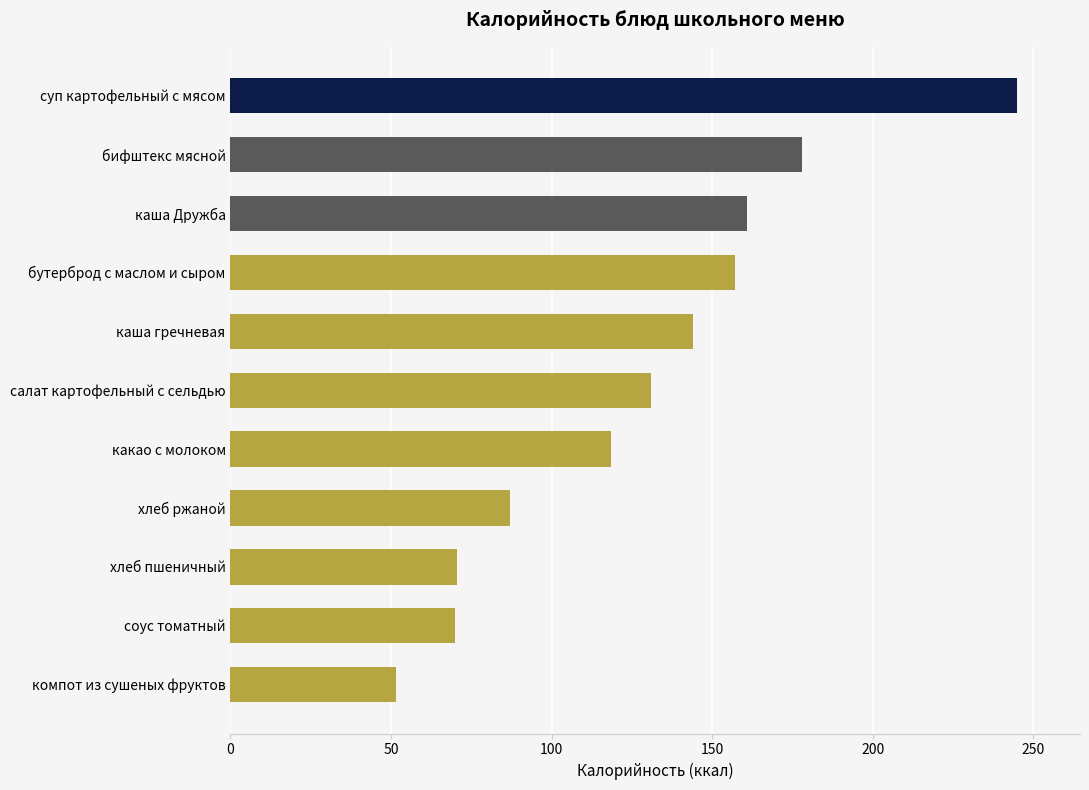

How many data points are less than 131?

5